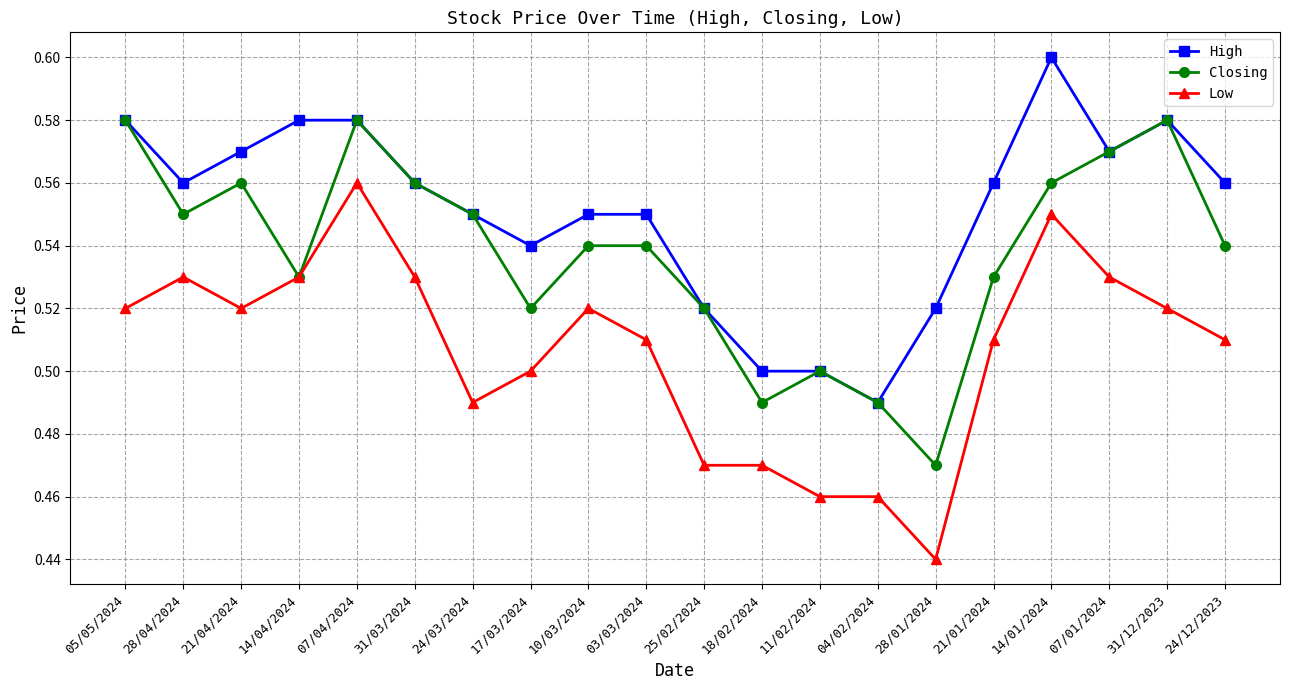

At how many categories does at least one series exceed 0?

20